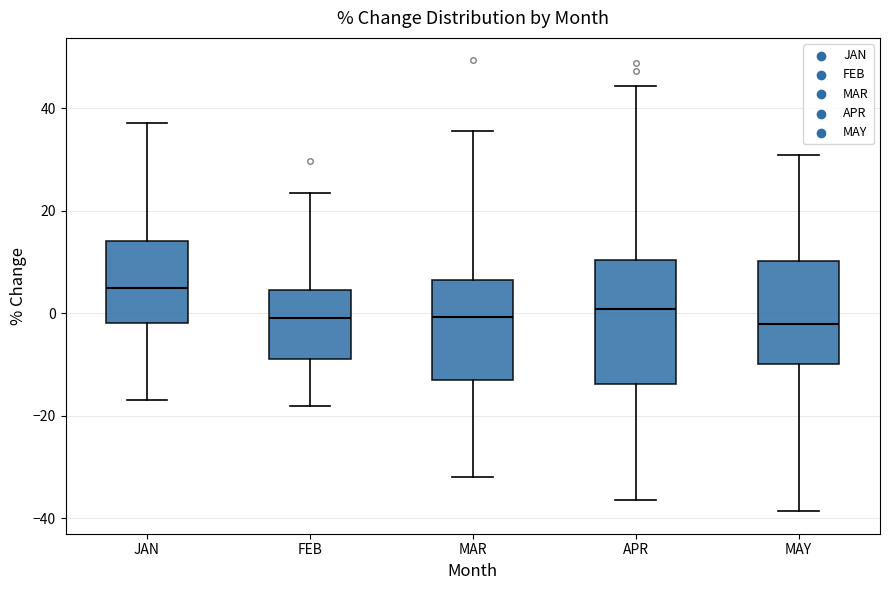

Which box is the tallest, from its lower edge to its upper edge?

APR